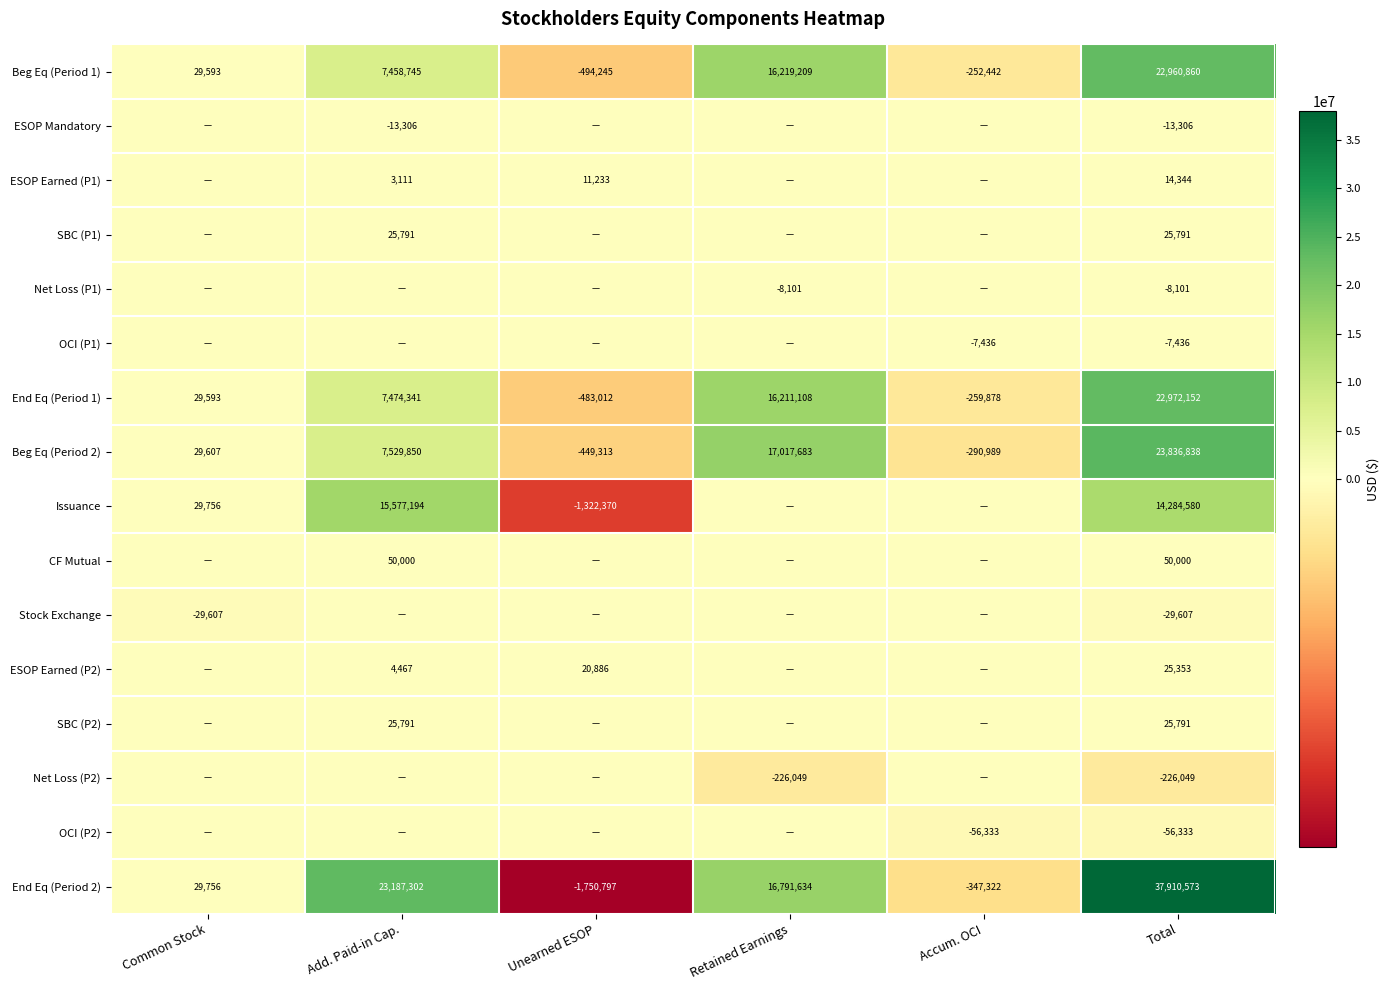

What is the total value across all series at Total?

121765450